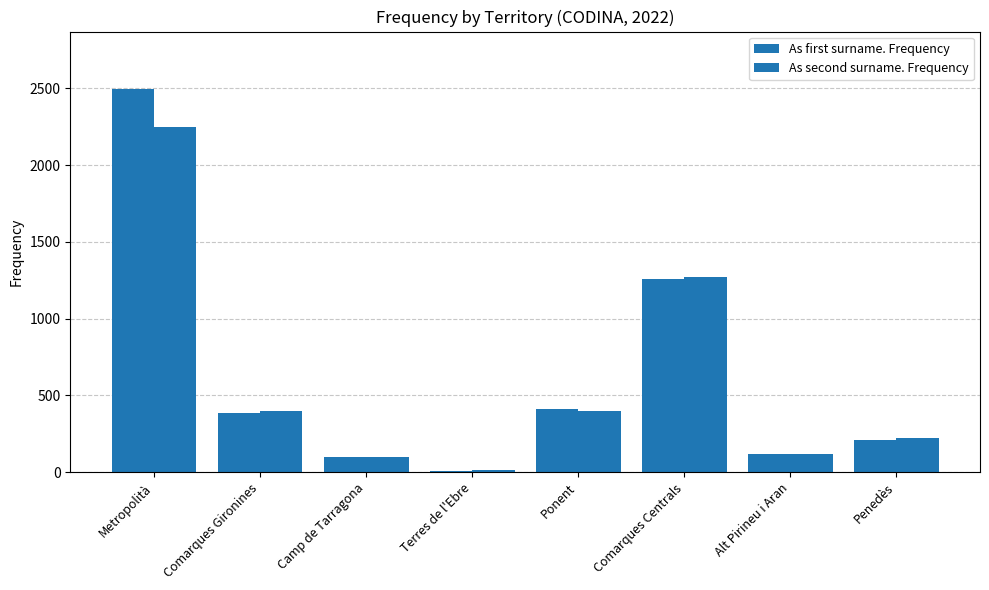

Are the bars horizontal?

No